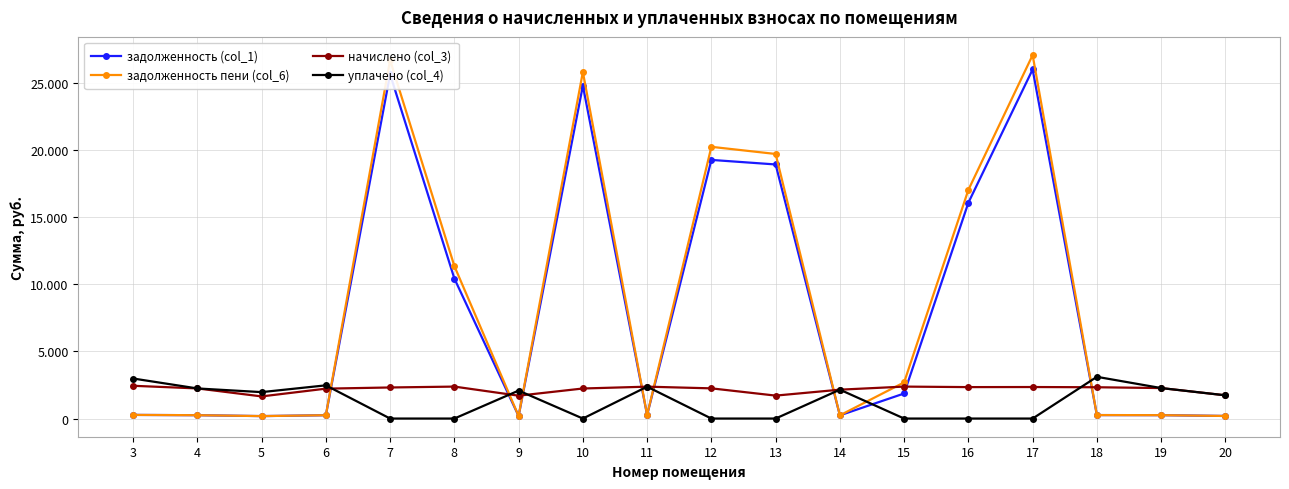

Which series has the widest spread of values?

задолженность пени (col_6)